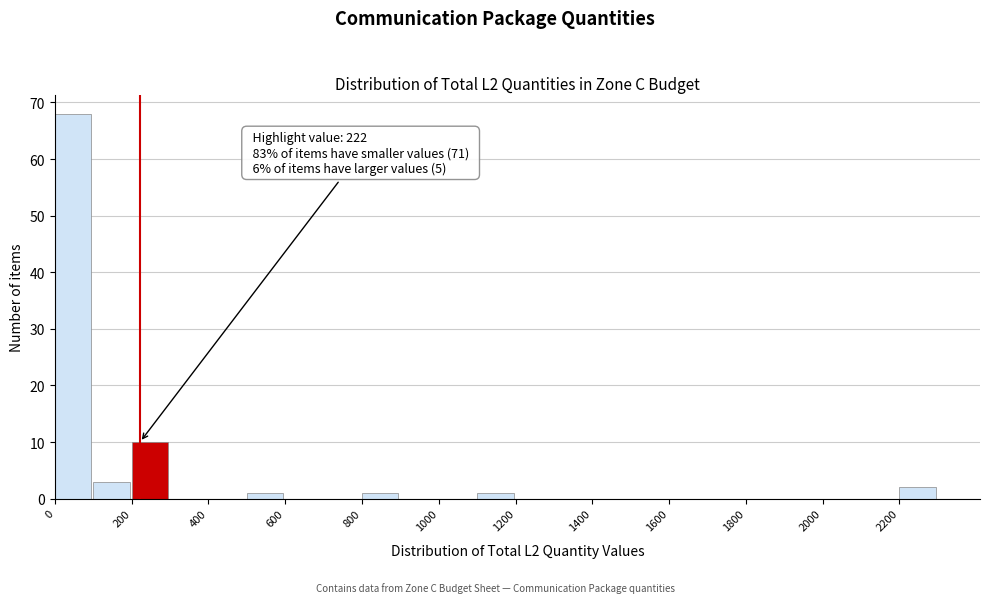

Over which range of the x-axis is the bar tallest?

0 to 100